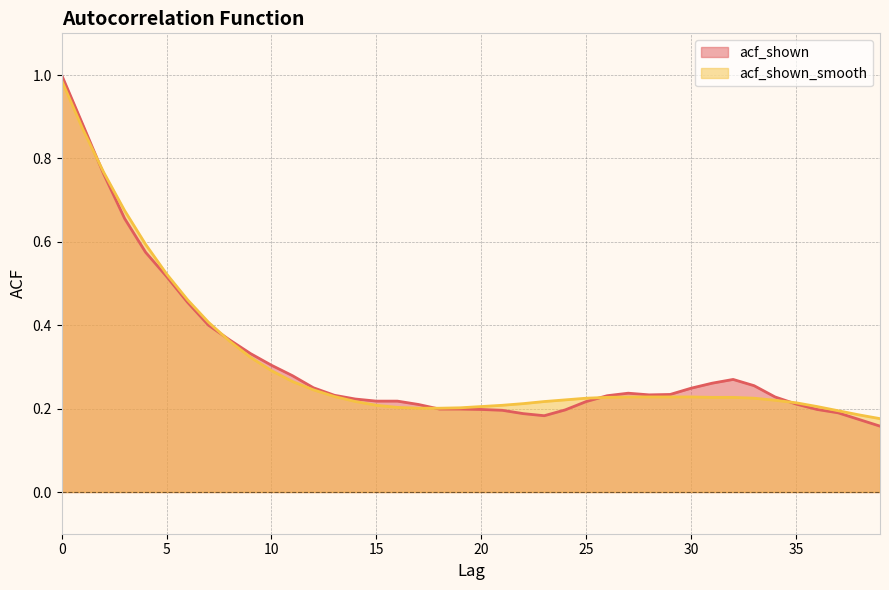

What is the highest value of the acf_shown_smooth series?

1.0